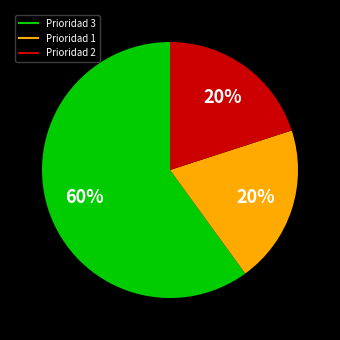

How many slices are in this pie chart?

3